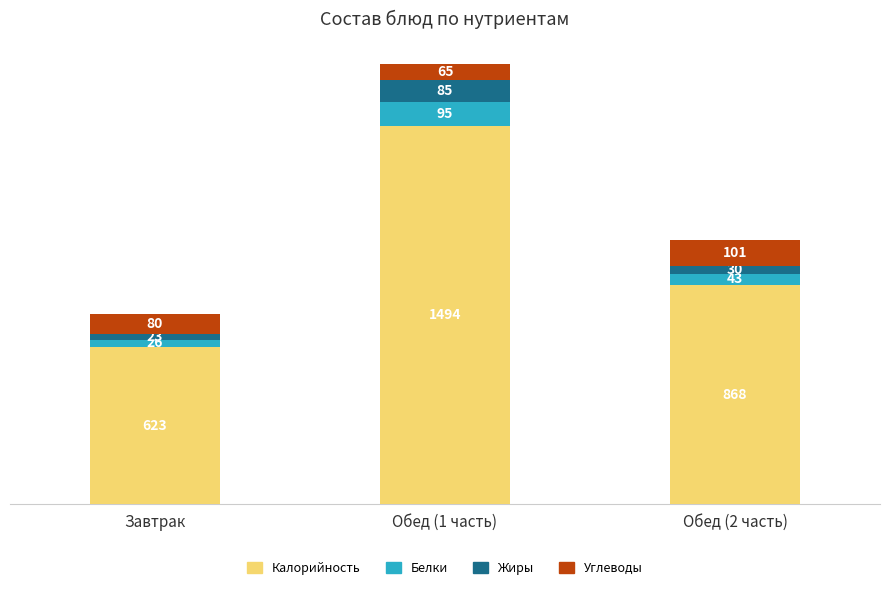

What is the lowest value of the Калорийность series?

623